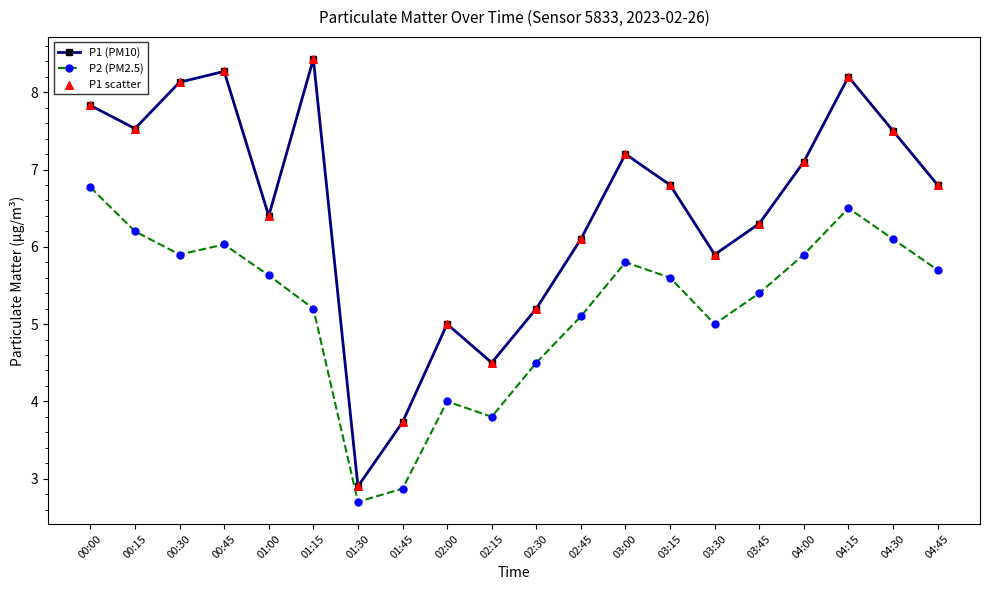

Is the value of P1 (PM10) at 04:00 greater than the value of P2 (PM2.5) at 03:00?

Yes